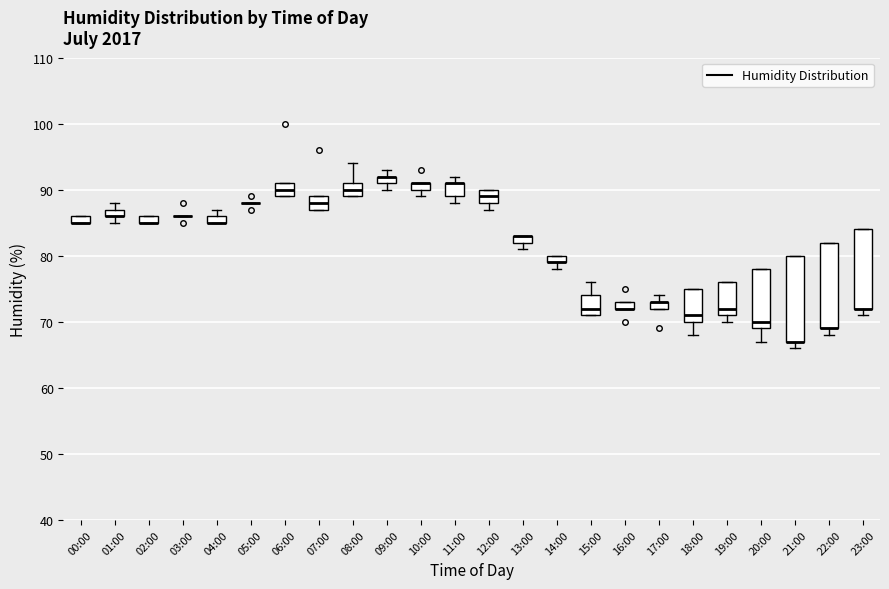

Where is the lower edge of the box for 04:00 on the y-axis? The values are not printed on the chart, so give them approximately, as read against the axis.

85